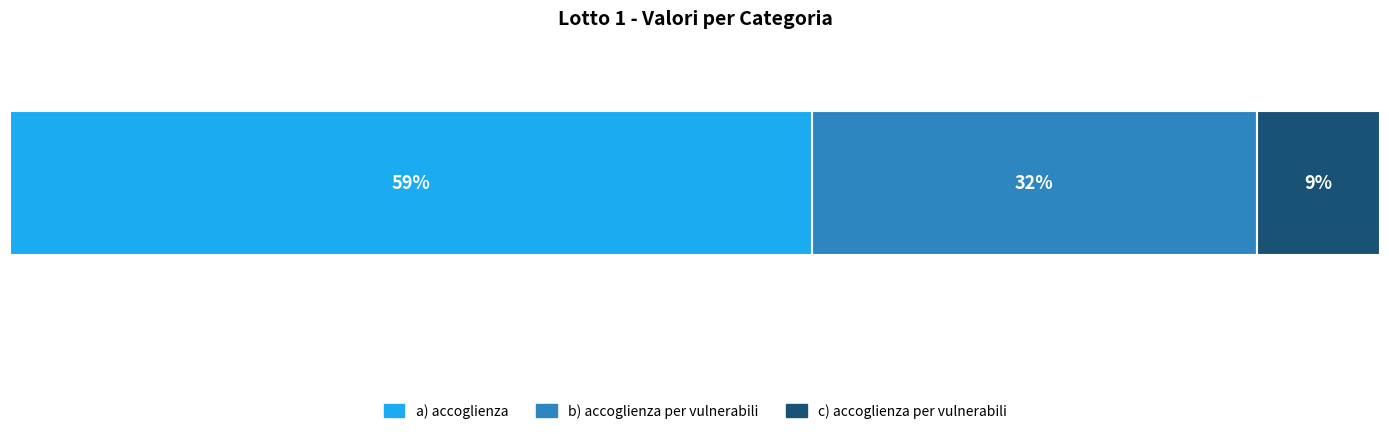

What are all the series names shown in the legend?

a) accoglienza, b) accoglienza per vulnerabili, c) accoglienza per vulnerabili